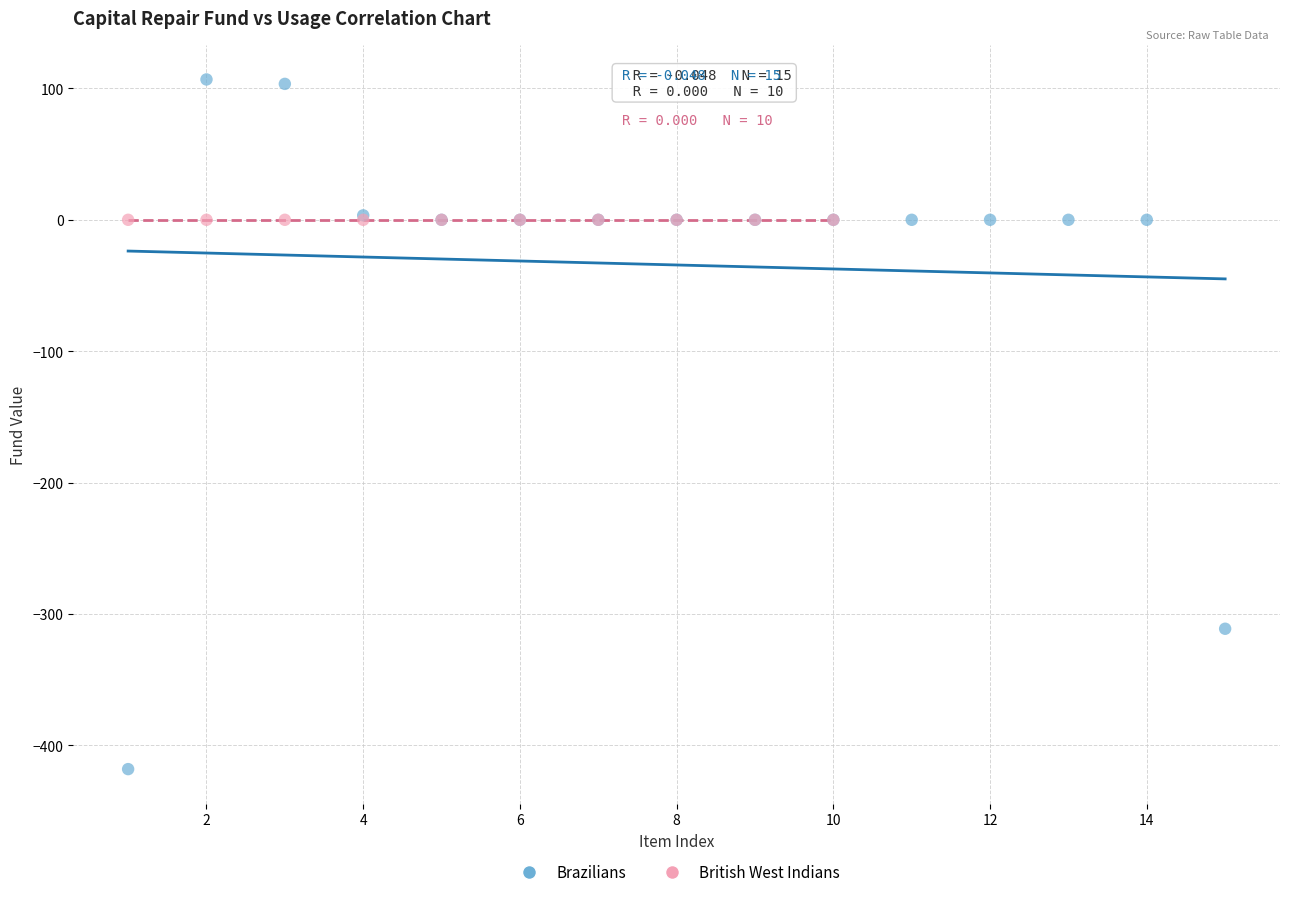

Which series contains the lowest Y value?

Brazilians